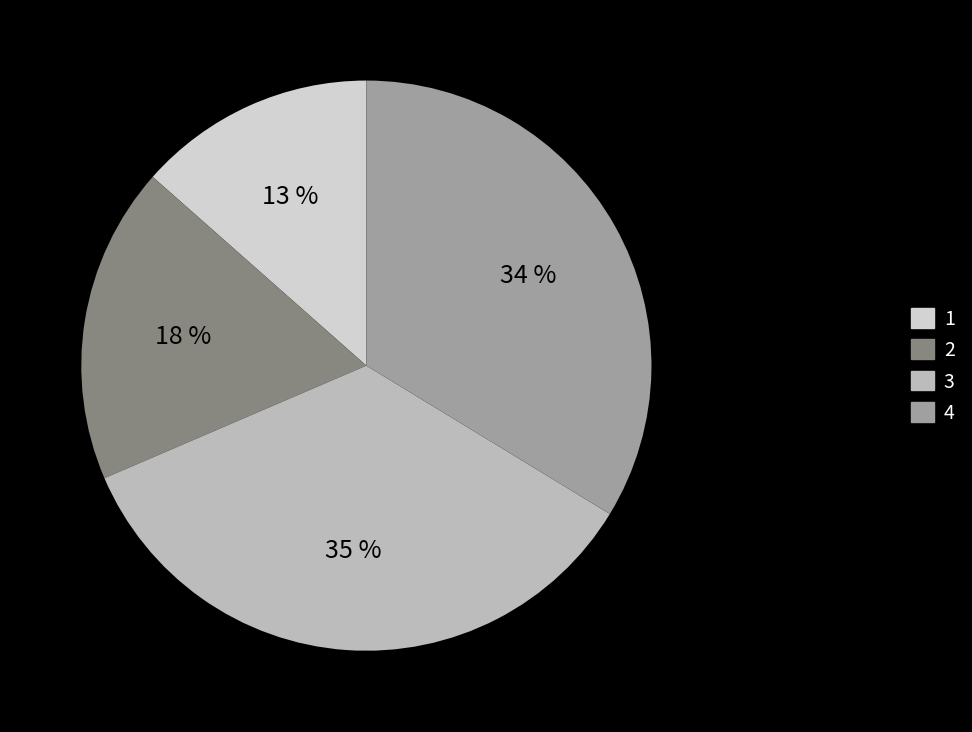

To the nearest percent, what is the combined percentage of 3 and 1?

48%